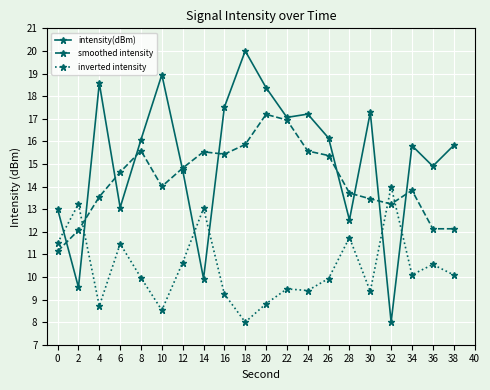

Where is the first local maximum for smoothed intensity?

8